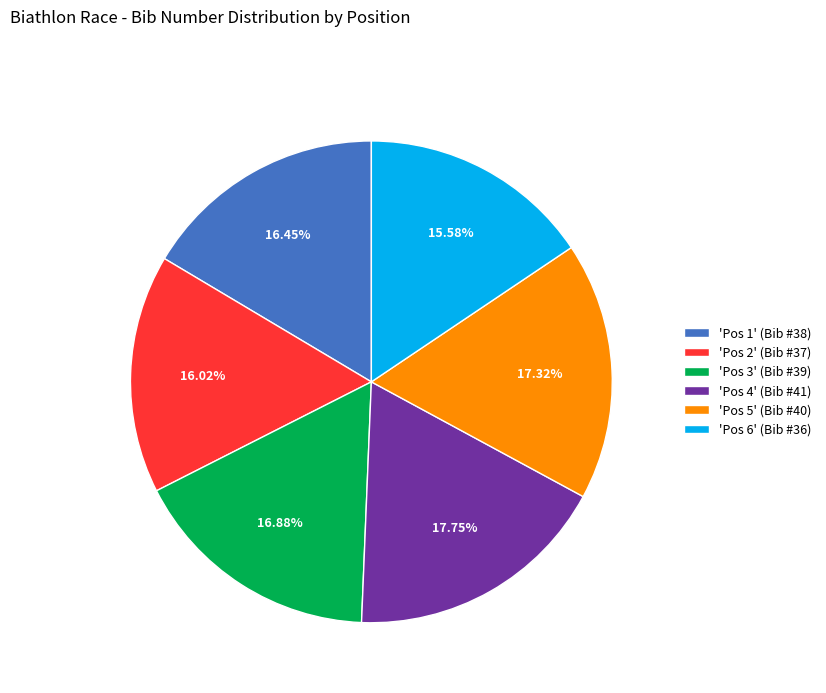

Which has a higher value, 'Pos 3' (Bib #39) or 'Pos 2' (Bib #37)?

'Pos 3' (Bib #39)